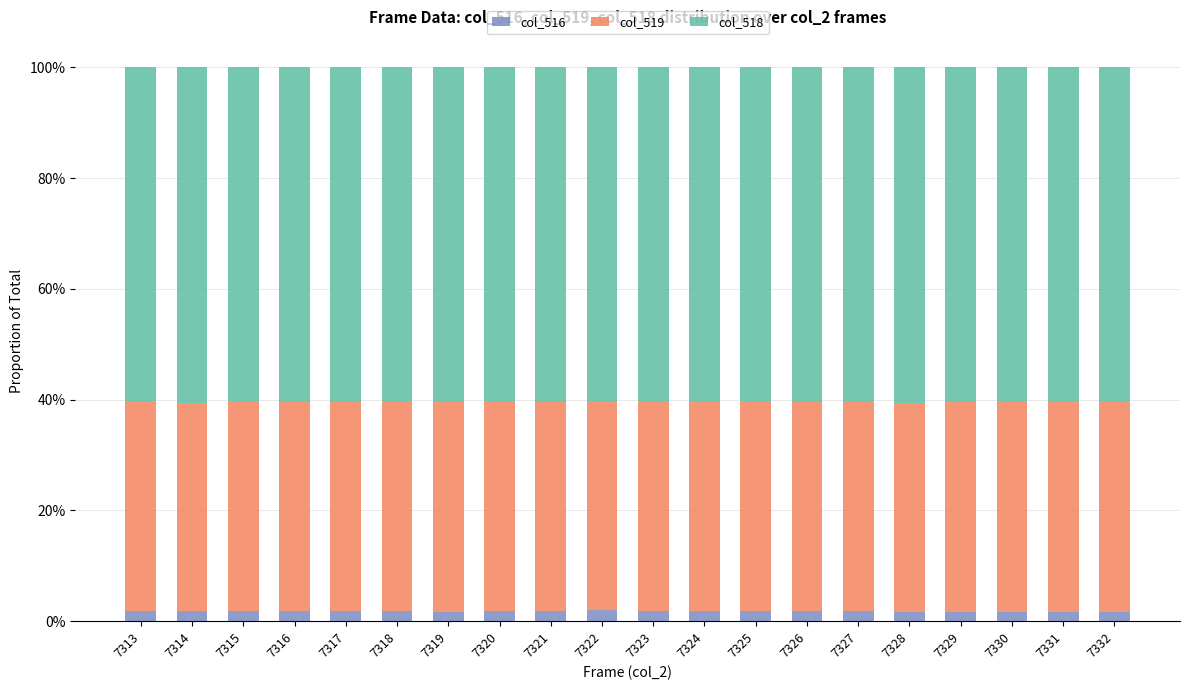

Are the bars grouped side by side (vs. stacked)?

No